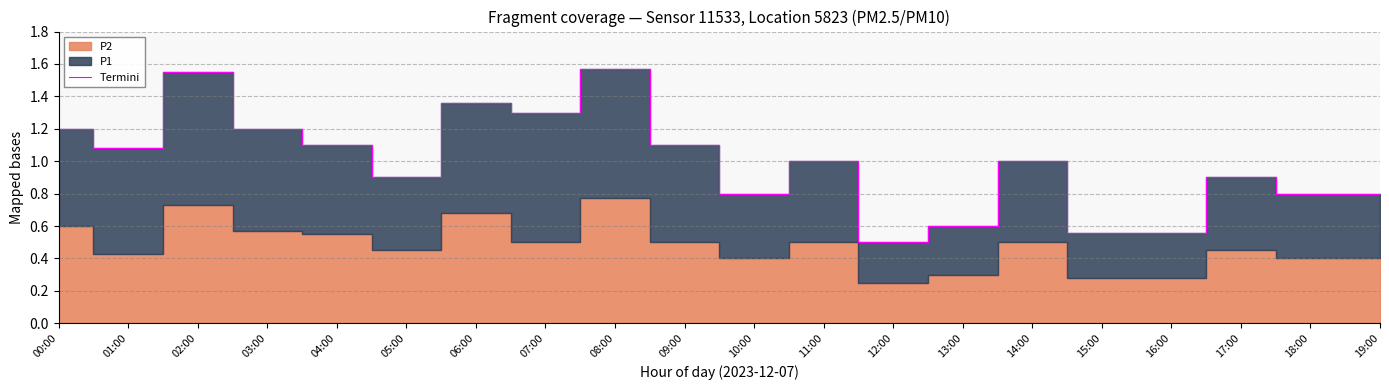

Rank the categories by value from lowest to highest.

12:00, 15:00, 16:00, 13:00, 10:00, 18:00, 19:00, 05:00, 17:00, 11:00, 14:00, 01:00, 04:00, 09:00, 00:00, 03:00, 07:00, 06:00, 02:00, 08:00